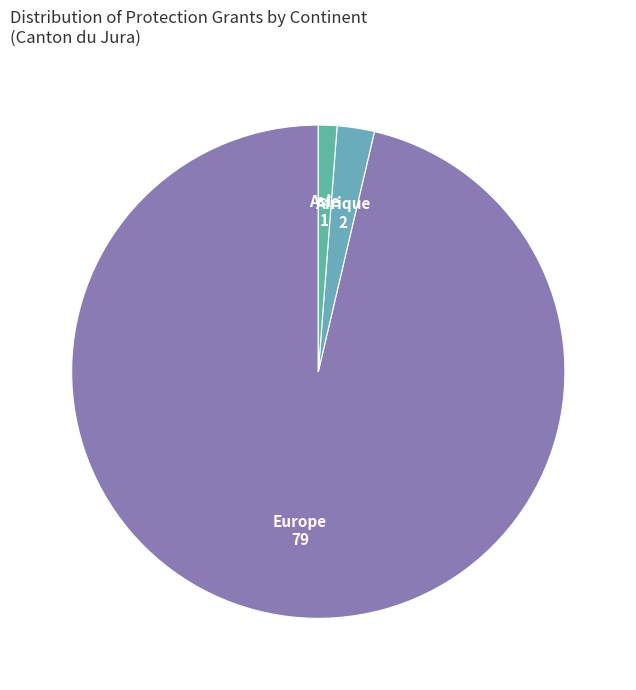

The Europe slice represents 96% of the pie. True or false?

True